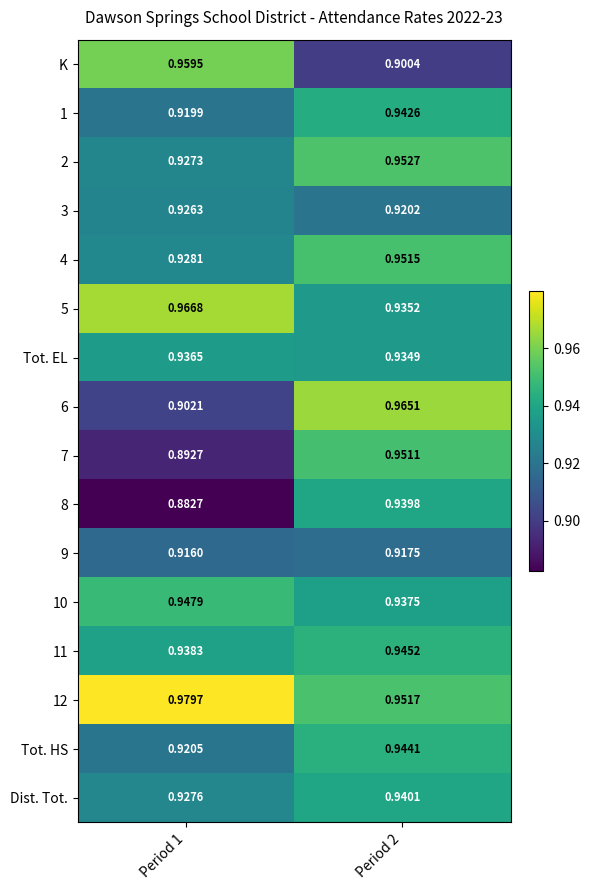

Is the value of 1 at Period 1 greater than the value of 10 at Period 1?

No